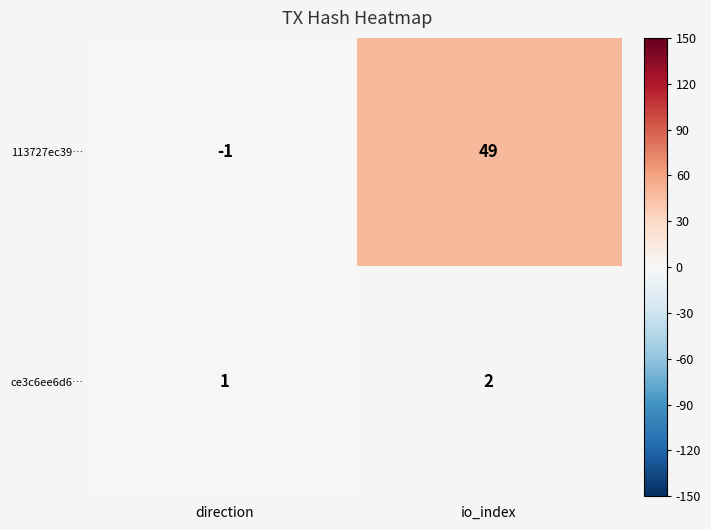

Reading left to right, extract all data points from this chart.

113727ec39…: direction=-1	io_index=49
ce3c6ee6d6…: direction=1	io_index=2